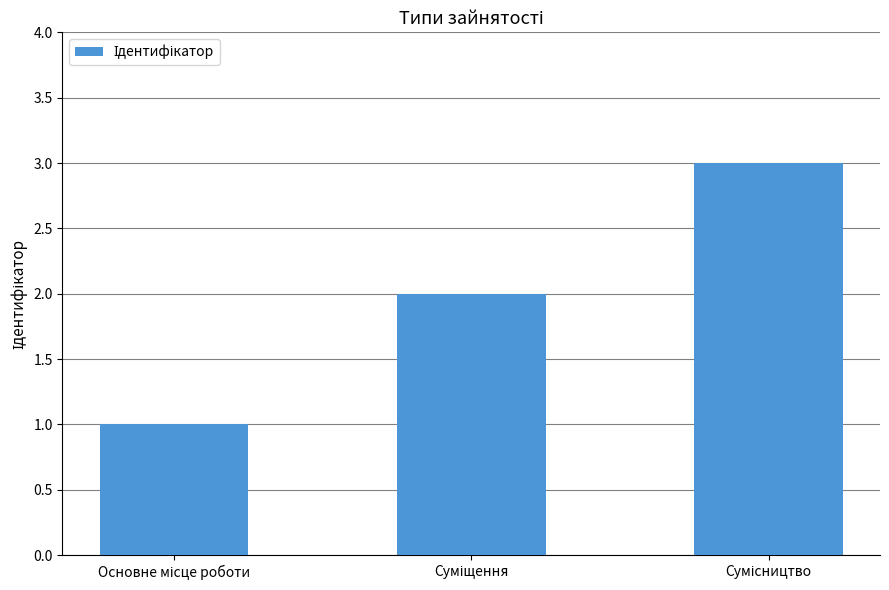

What is the value of the 2nd bar from the left?

2